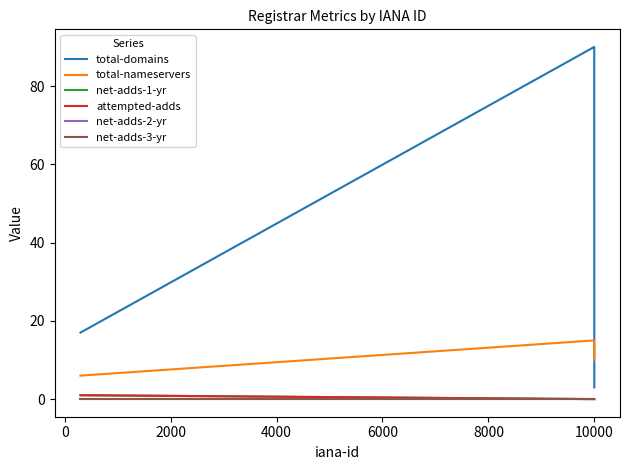

Rank the series by their maximum value, from highest to lowest.

total-domains, total-nameservers, net-adds-1-yr, attempted-adds, net-adds-2-yr, net-adds-3-yr